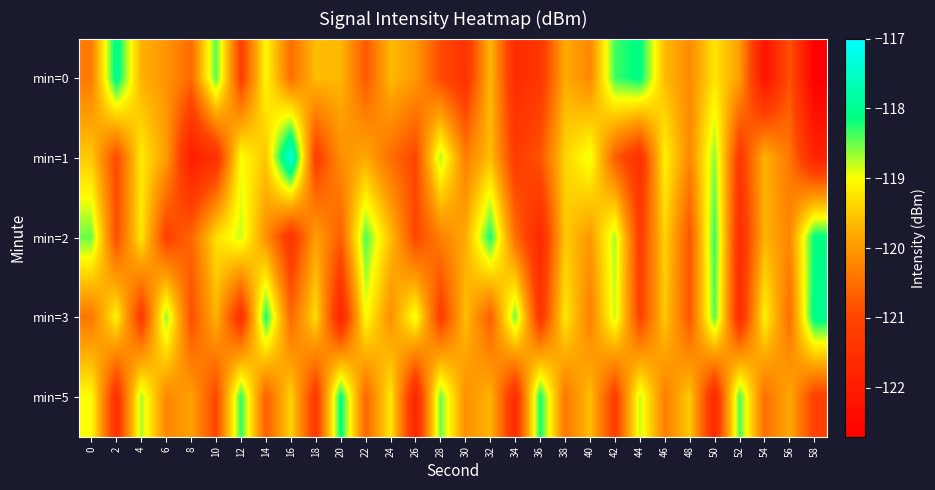

What is the total value across all series at 2?

-600.4